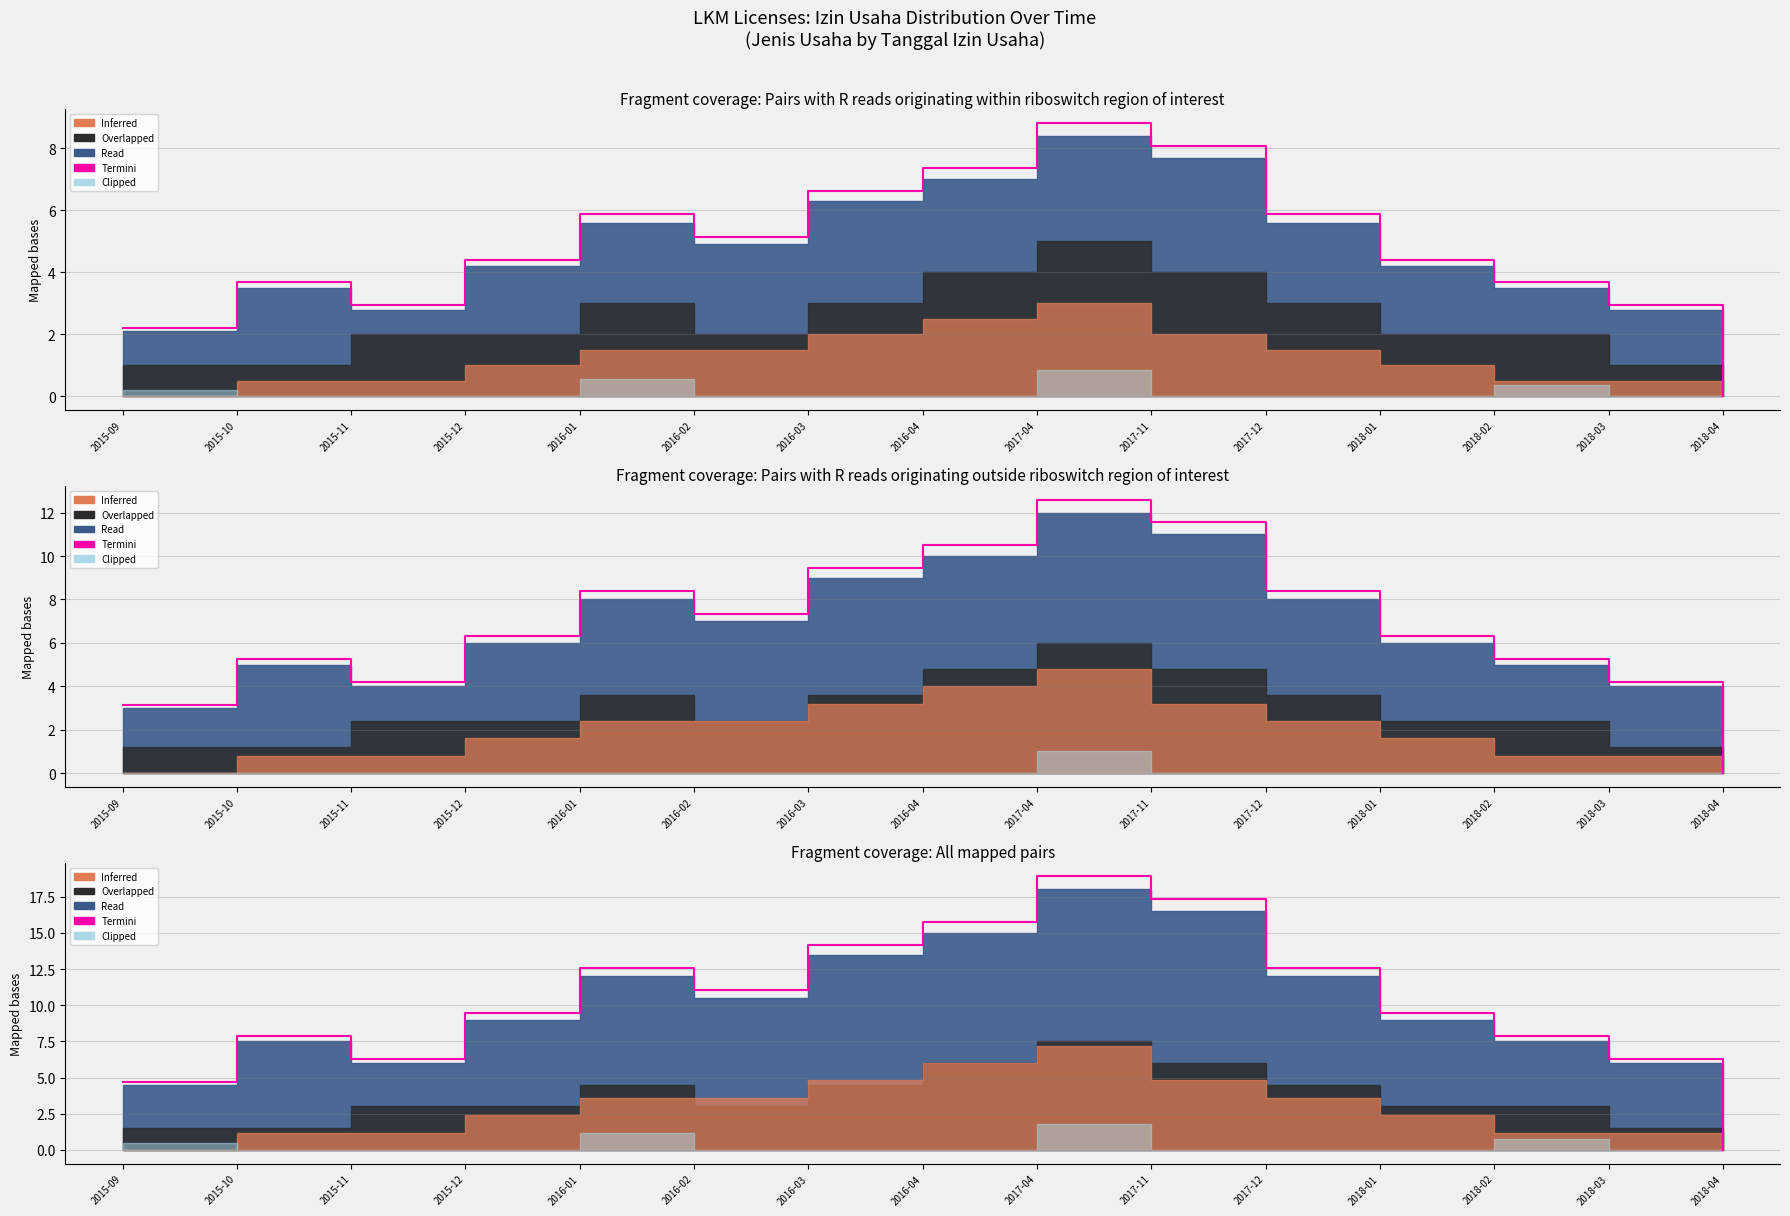

What is the difference between the maximum and second lowest values?

14.2